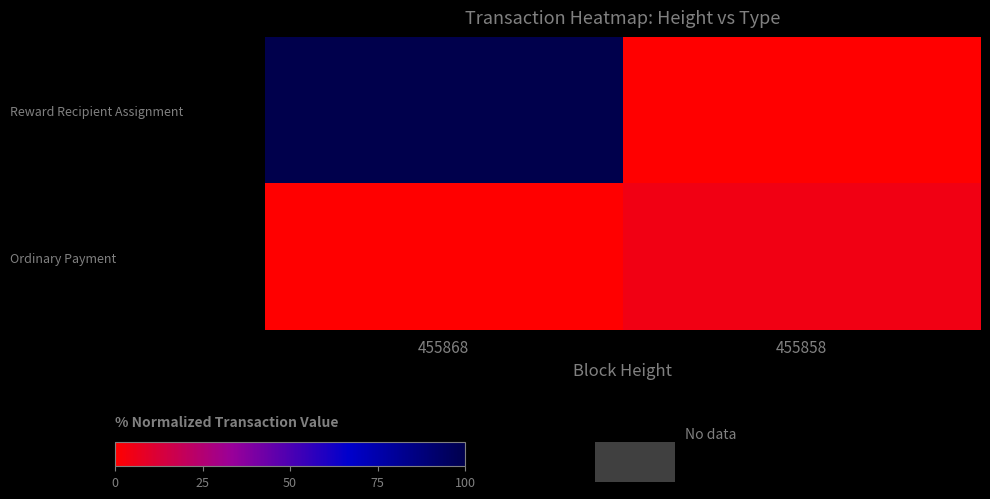

List the series in order of their overall mean, highest first.

Reward Recipient Assignment, Ordinary Payment